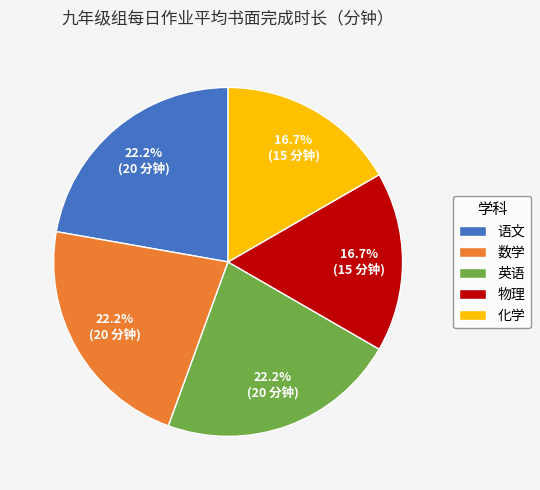

How many segments does this pie chart have?

5